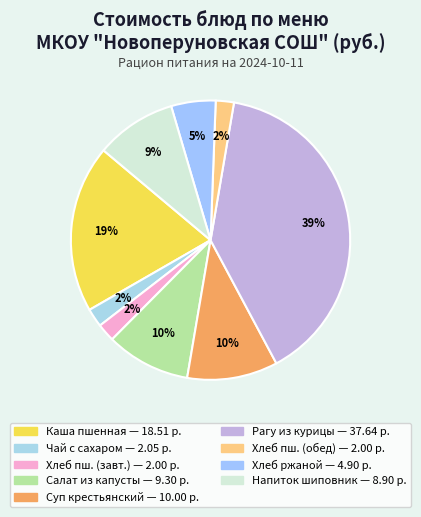

Which slice is the largest?

Рагу из курицы